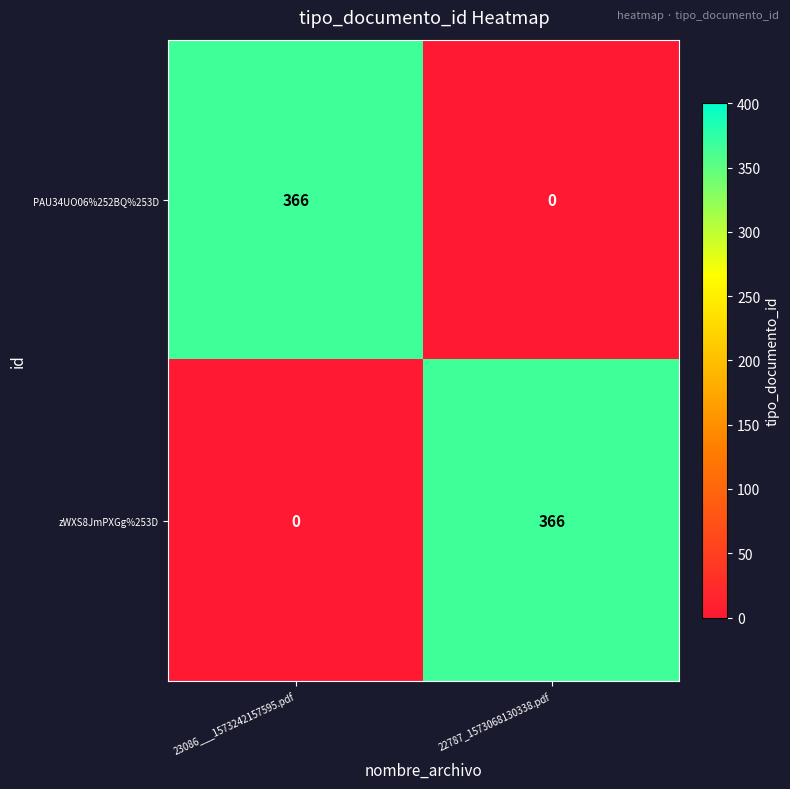

At which label is zWXS8JmPXGg%253D closest to 183?

23086___1573242157595.pdf